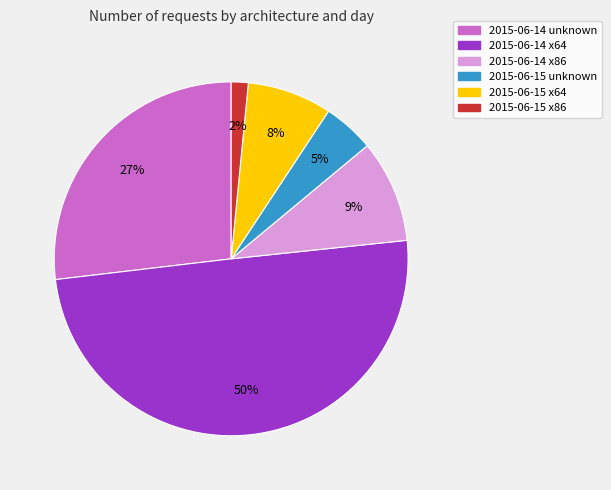

How many segments does this pie chart have?

6